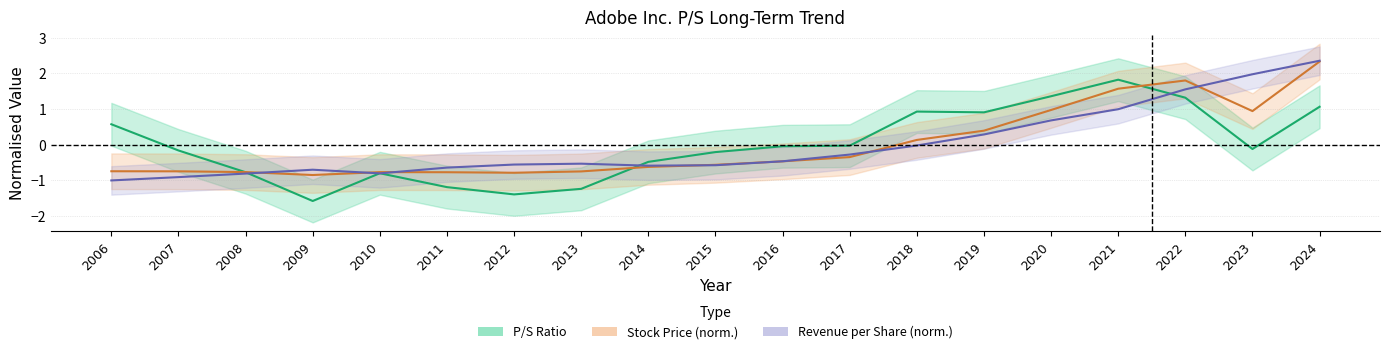

What is the value of the Price point at the 2nd from the left?

-0.7